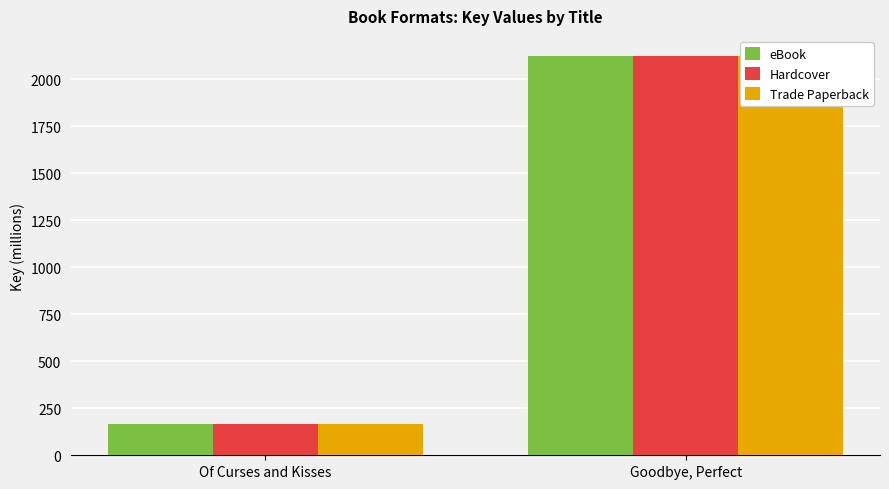

What are all the series names shown in the legend?

eBook, Hardcover, Trade Paperback